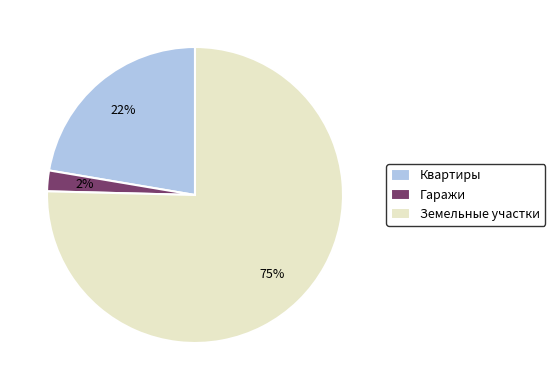

What is the smallest slice in the pie chart?

Гаражи